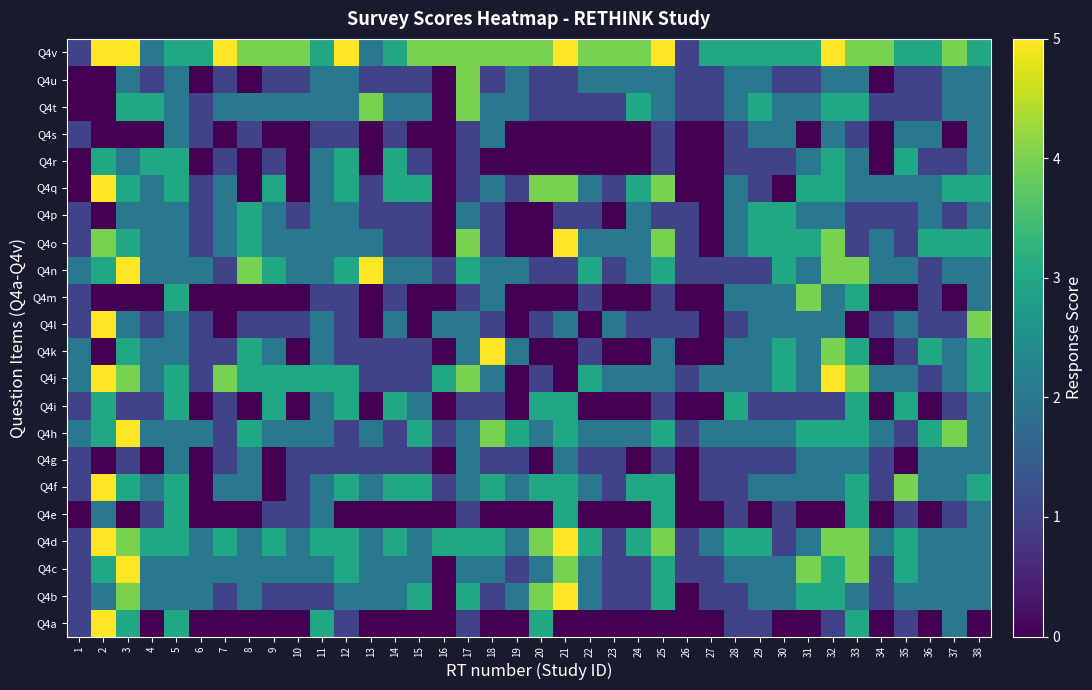

What is the spread (max minus min) of values at 10?

4